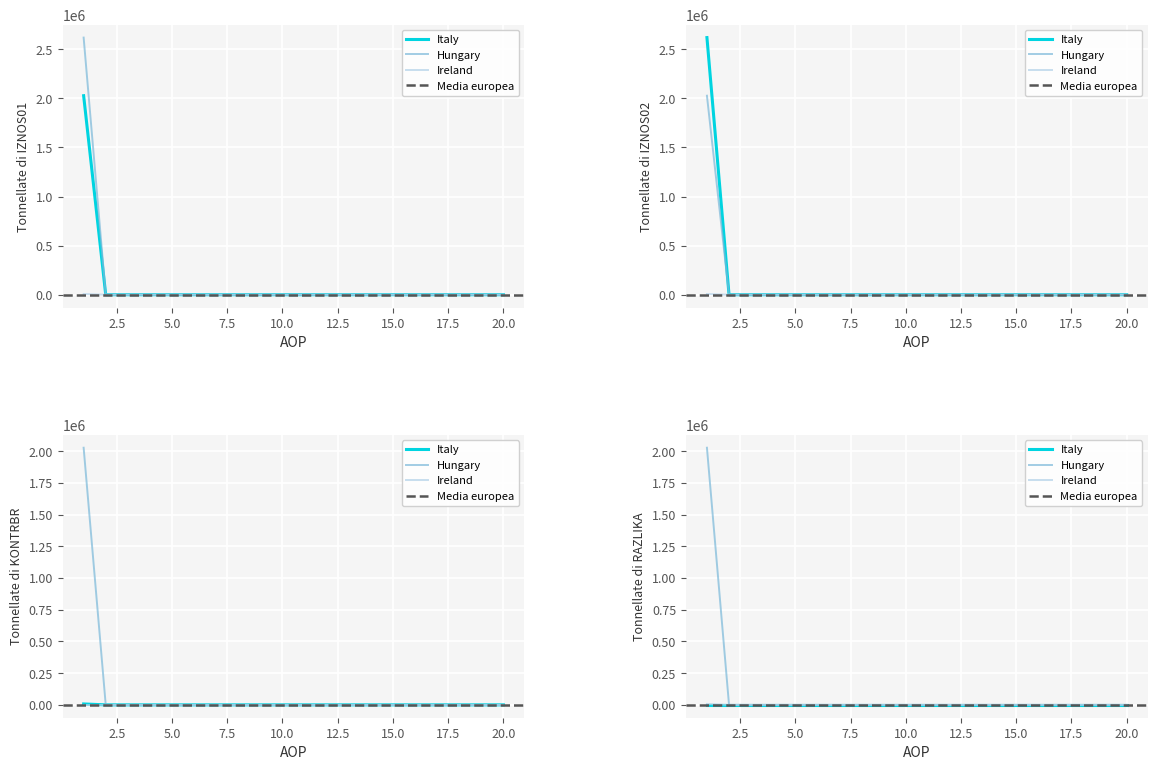

The KONTRBR series shows 3282.7 at 17. True or false?

False